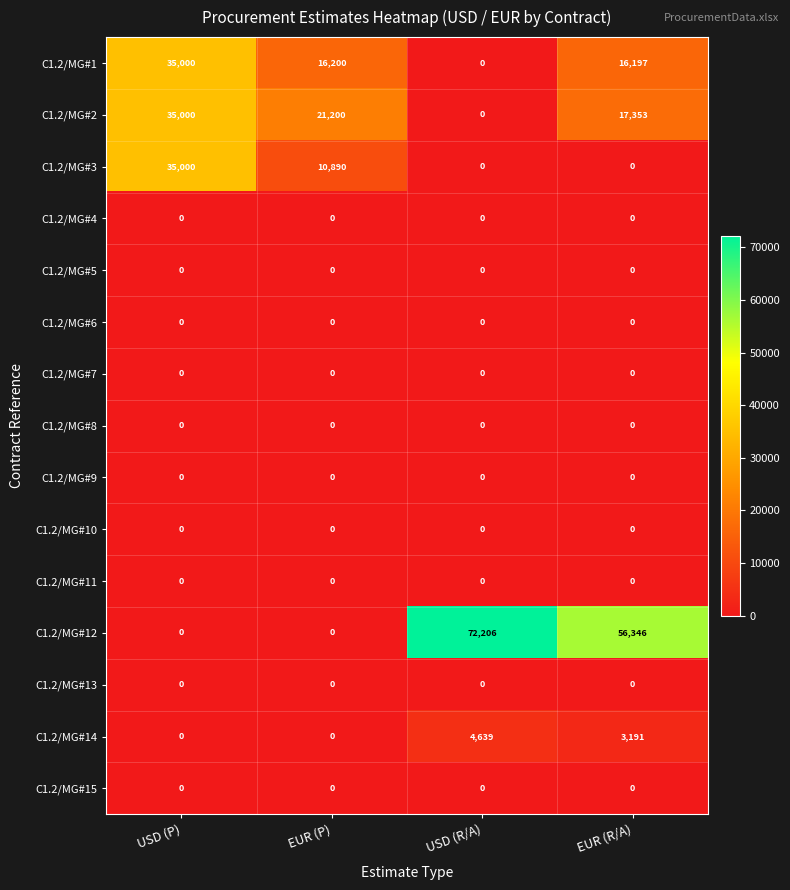

What is the sum of all C1.2/MG#2 values?

73553